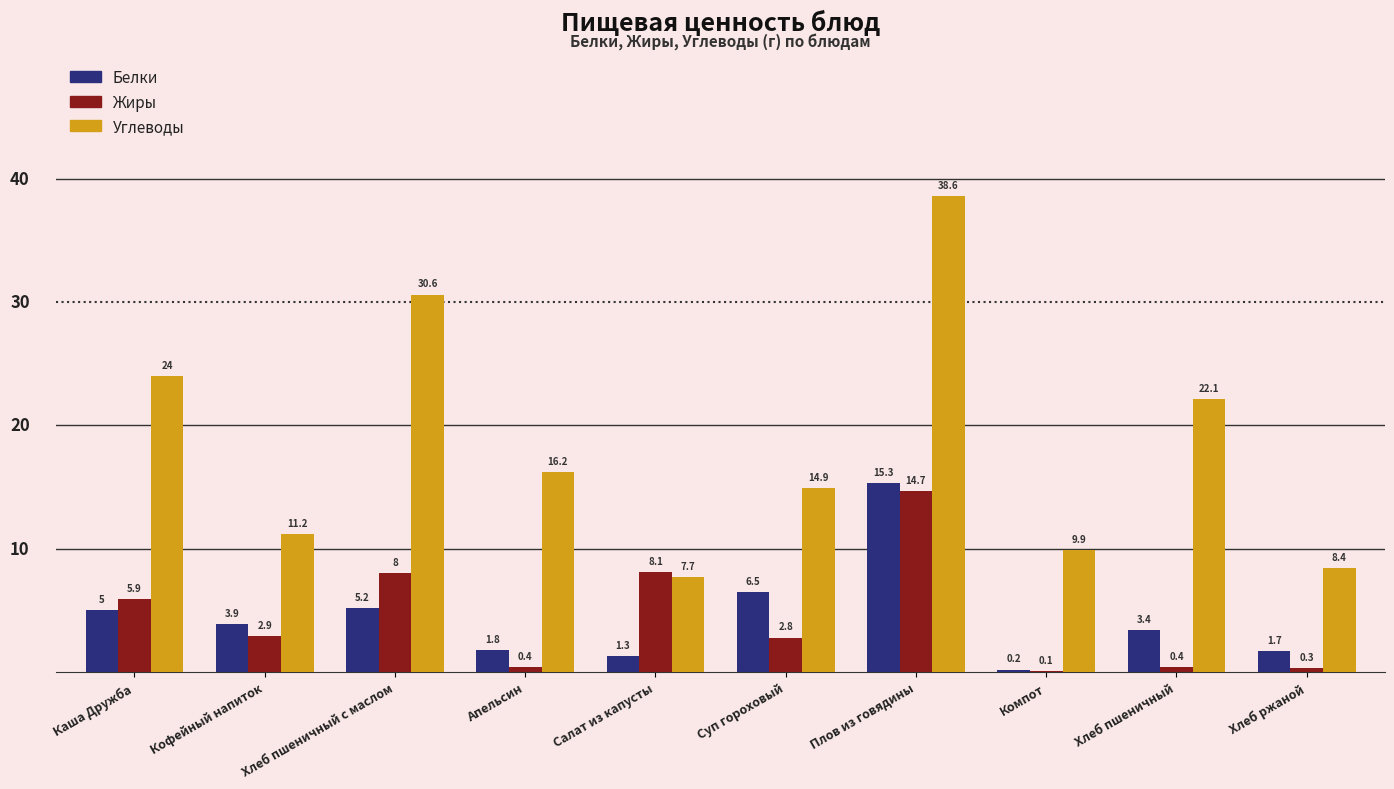

Is it true that Белки equals 6.5 at Суп гороховый?

True